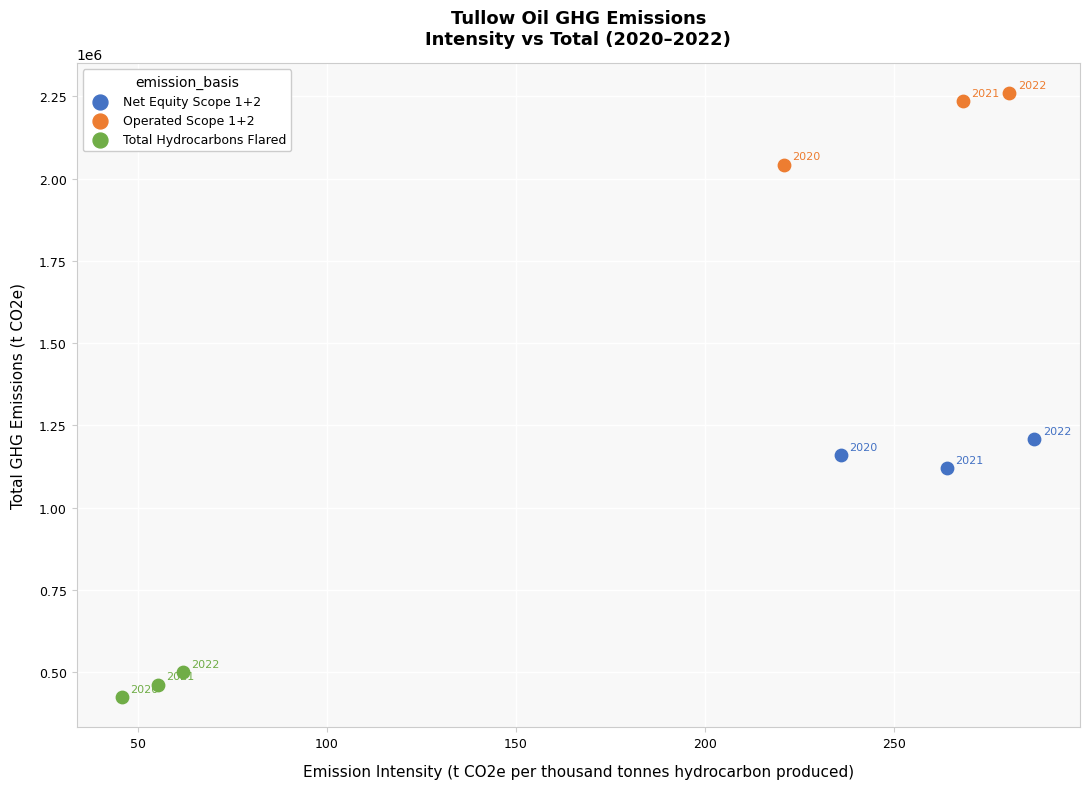

Which series contains the highest Y value?

Operated Scope 1+2